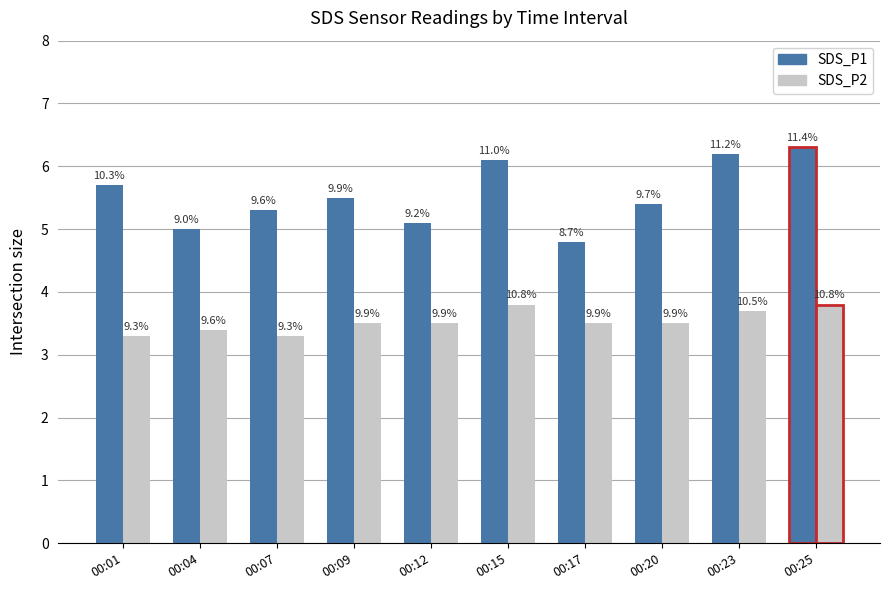

How many groups of bars are there?

10